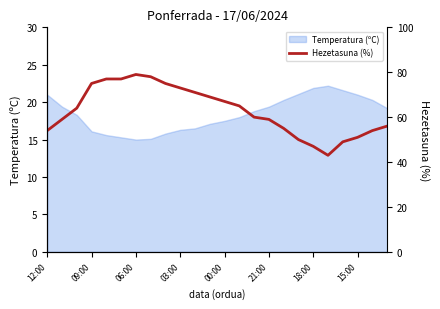

How many lines are shown in the chart?

1